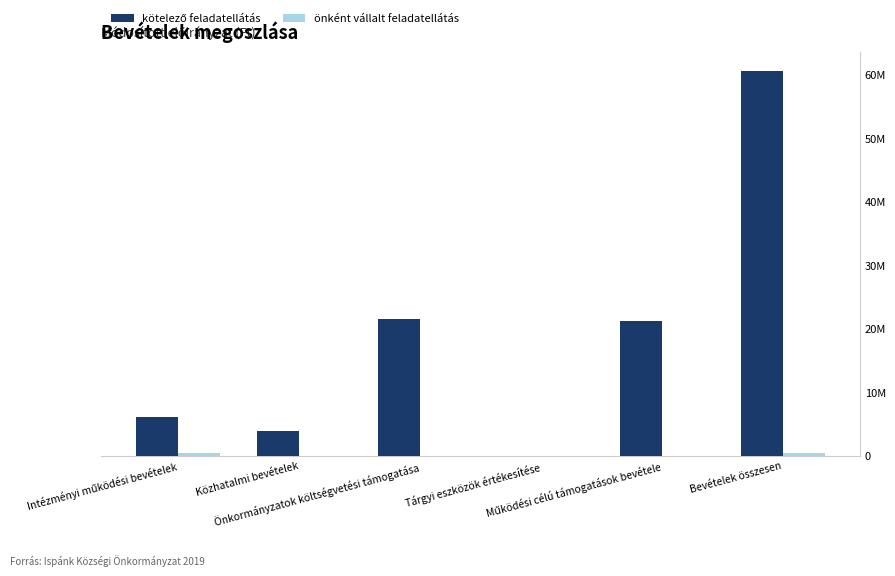

What is the maximum value shown in the chart?

60498830